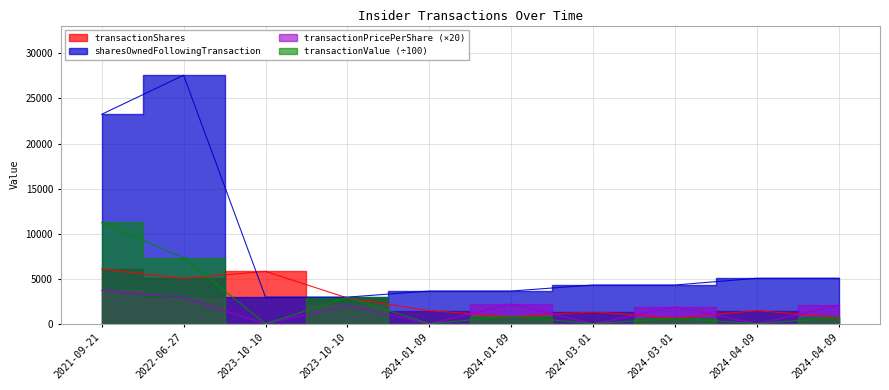

How many lines are shown in the chart?

4